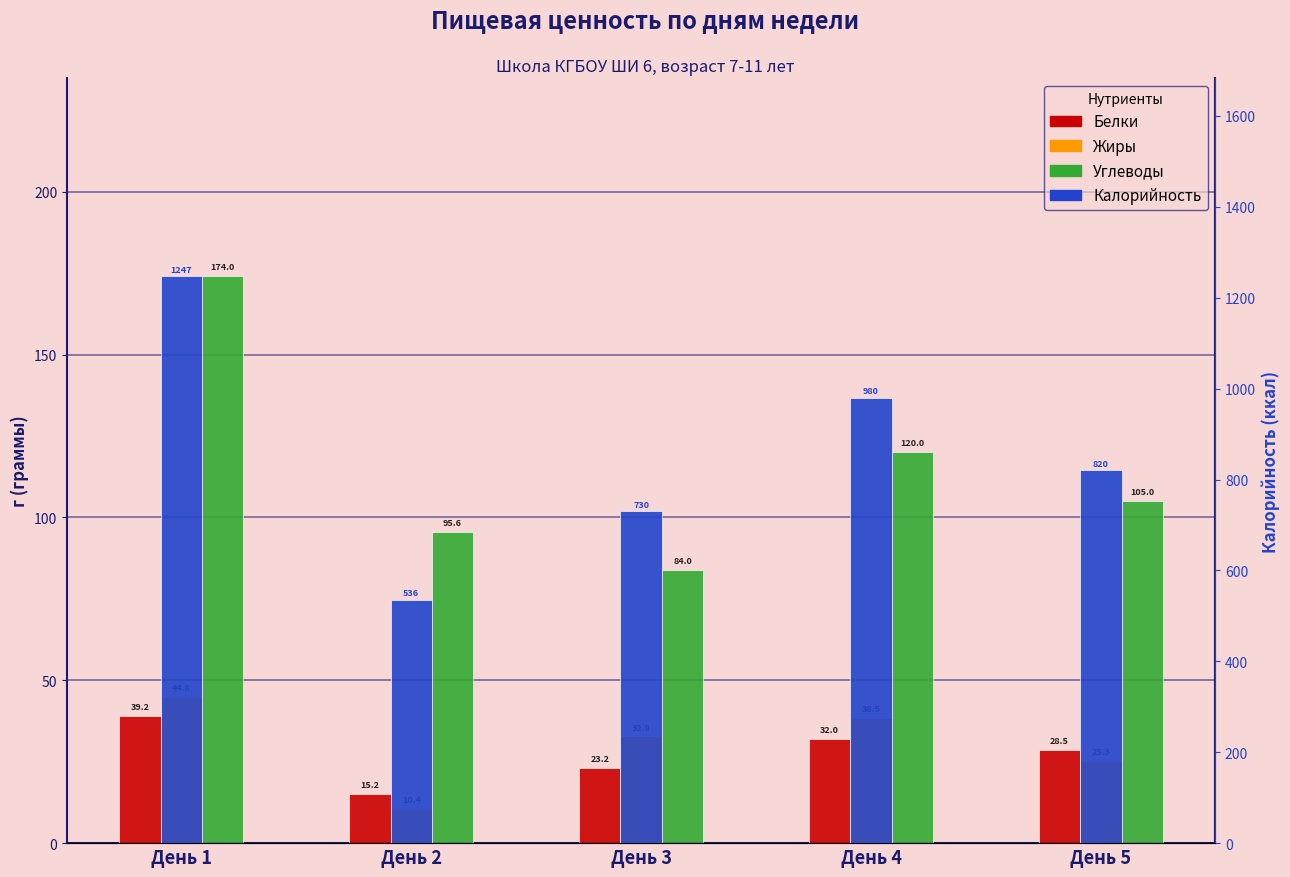

Which category has the highest value in the Жиры series?

День 1